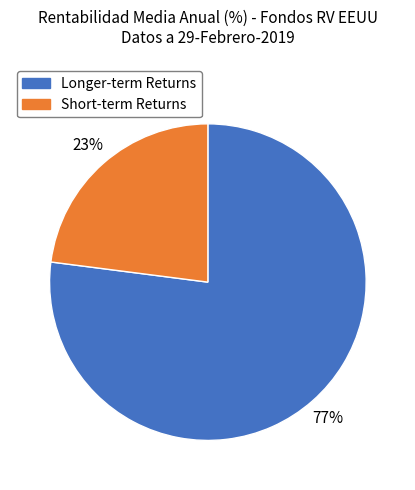

Rank the categories by value from lowest to highest.

Short-term Returns, Longer-term Returns